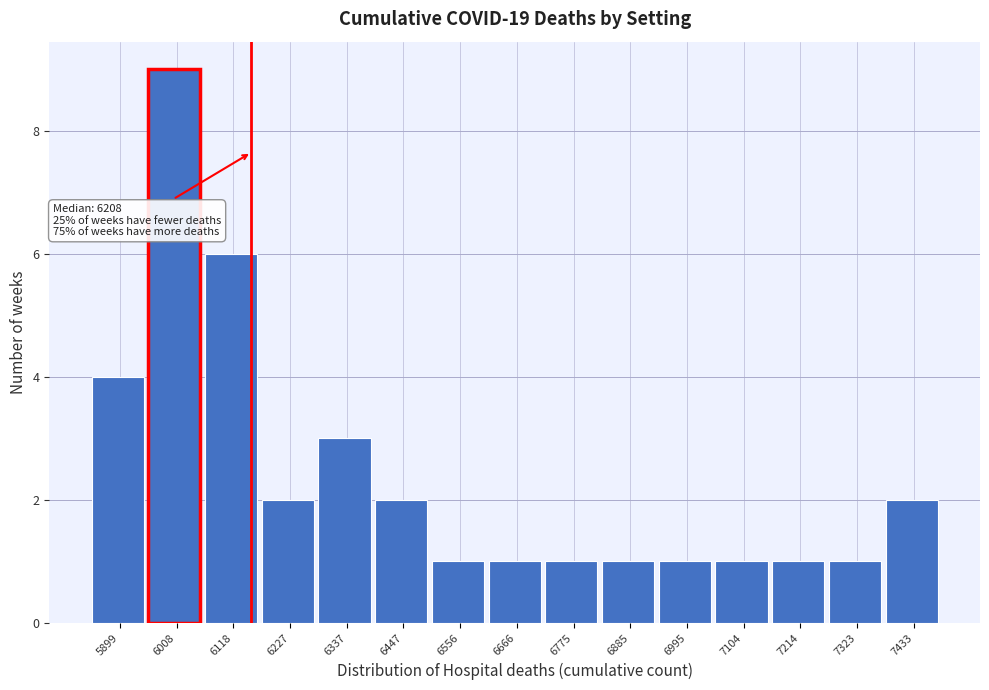

Reading left to right, transcribe all the data shown in this chart.

4	9	6	2	3	2	1	1	1	1	1	1	1	1	2